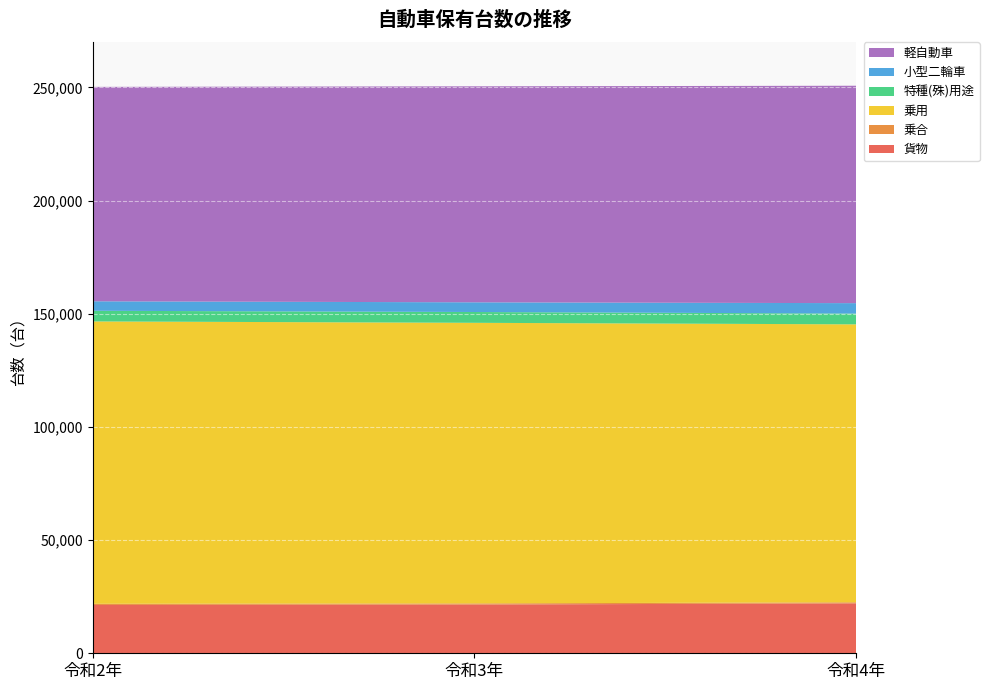

Reading right to left, extract all data points from this chart.

貨物: 令和4年=22048	令和3年=21529	令和2年=21333
乗合: 令和4年=471	令和3年=502	令和2年=530
乗用: 令和4年=122778	令和3年=123951	令和2年=124734
特種(殊)用途: 令和4年=4759	令和3年=4776	令和2年=4704
小型二輪車: 令和4年=4615	令和3年=4281	令和2年=4192
軽自動車: 令和4年=96039	令和3年=95421	令和2年=94714